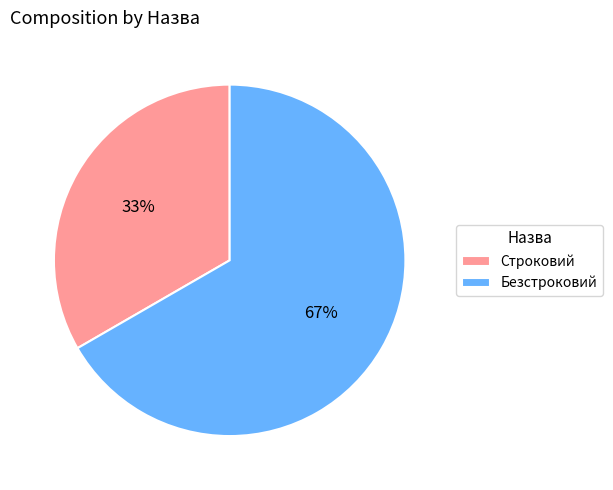

Count the number of slices in the pie.

2